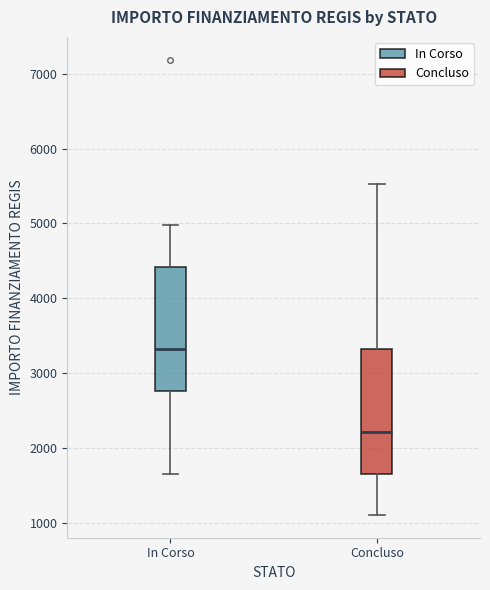

Reading left to right, transcribe this box plot: for each box, give where its median line is, the range the box spans, and where its two whiskers end, as read against the y-axis. The values are not printed on the chart, so give them approximately, as read against the axis.

In Corso: median 3300, box 2800 to 4400, whiskers 1700 to 5000
Concluso: median 2200, box 1700 to 3300, whiskers 1100 to 5500